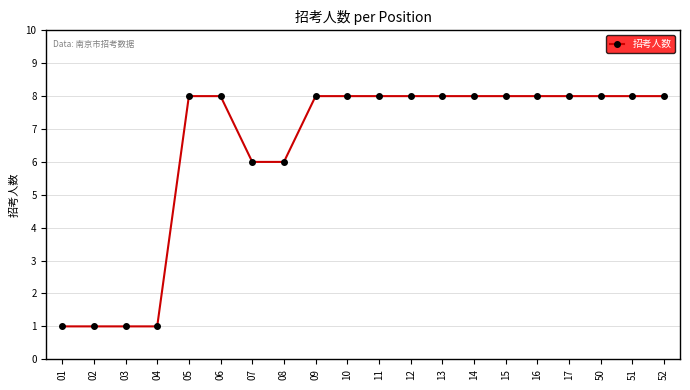

What is the sum of all values?

128